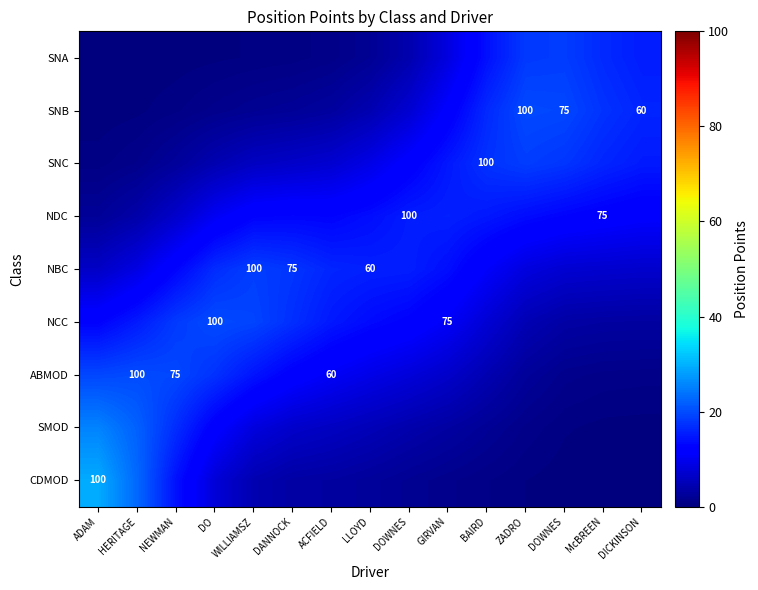

Which category has the highest value across all series?

ADAM